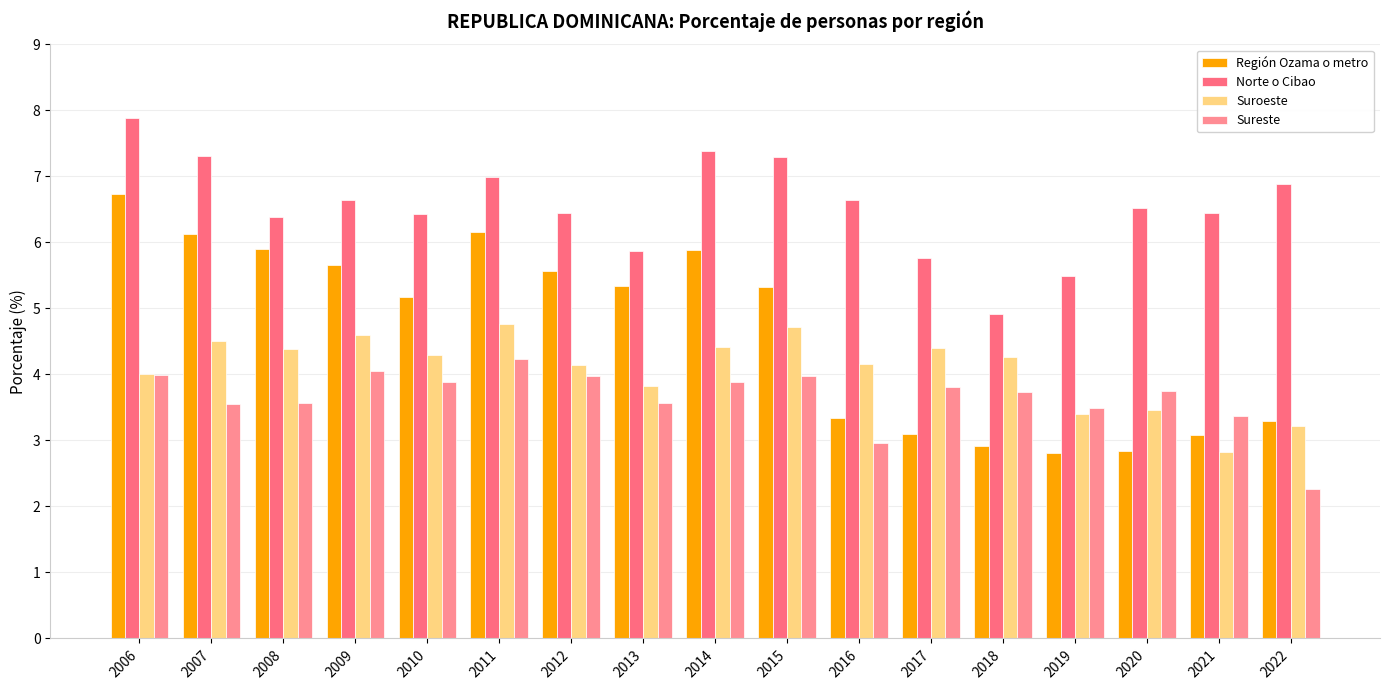

Which series has the largest range (max minus min)?

Región Ozama o metro